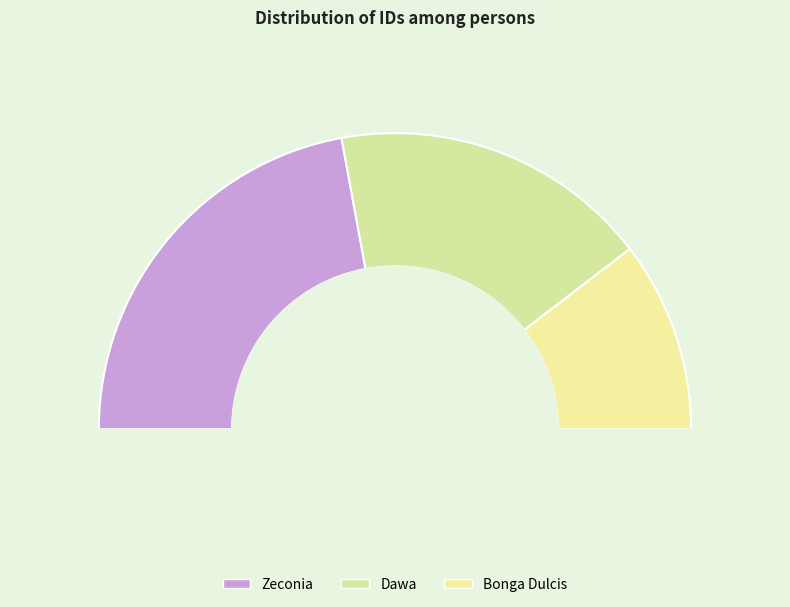

To the nearest percent, what portion does Zeconia represent?

44%